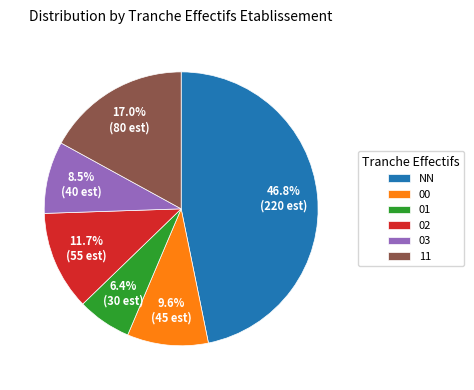

Do 02 and 01 together represent more than half of the pie?

No